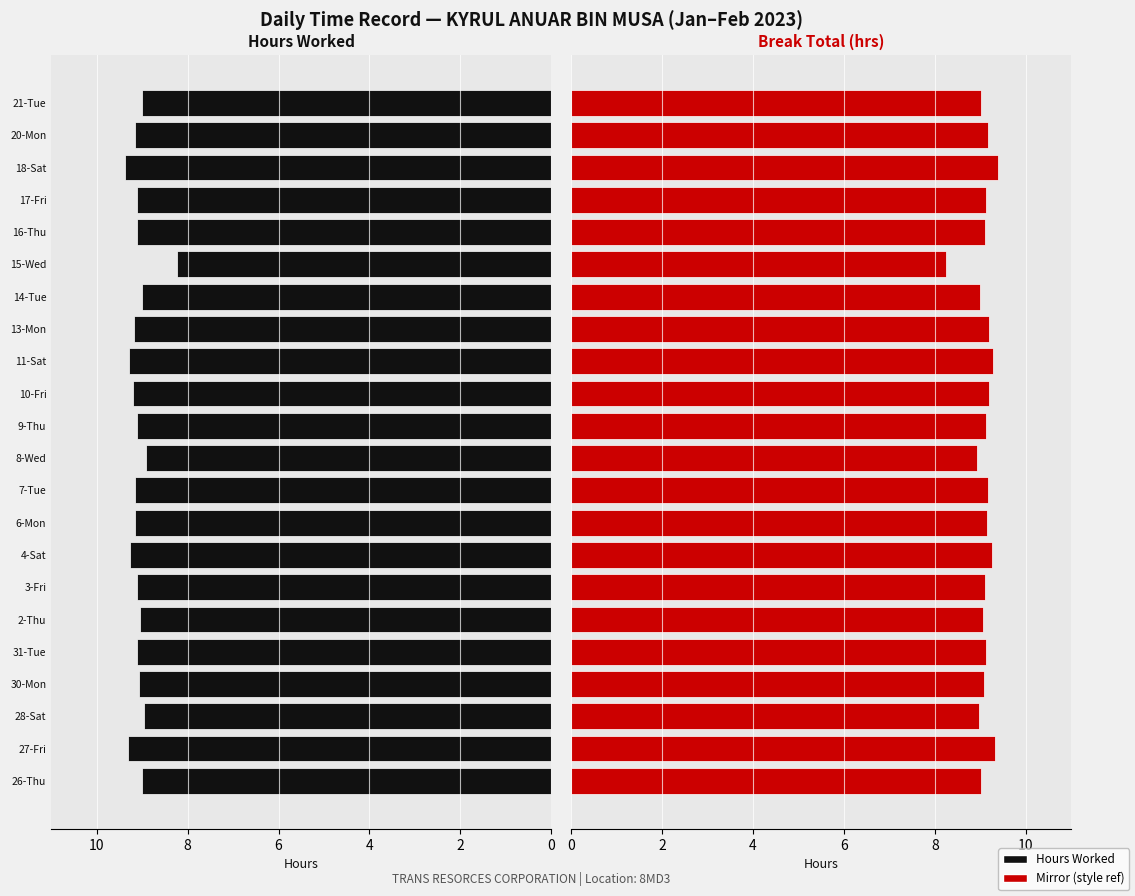

What is the average value of the Hours Worked (mirror) series?

9.1